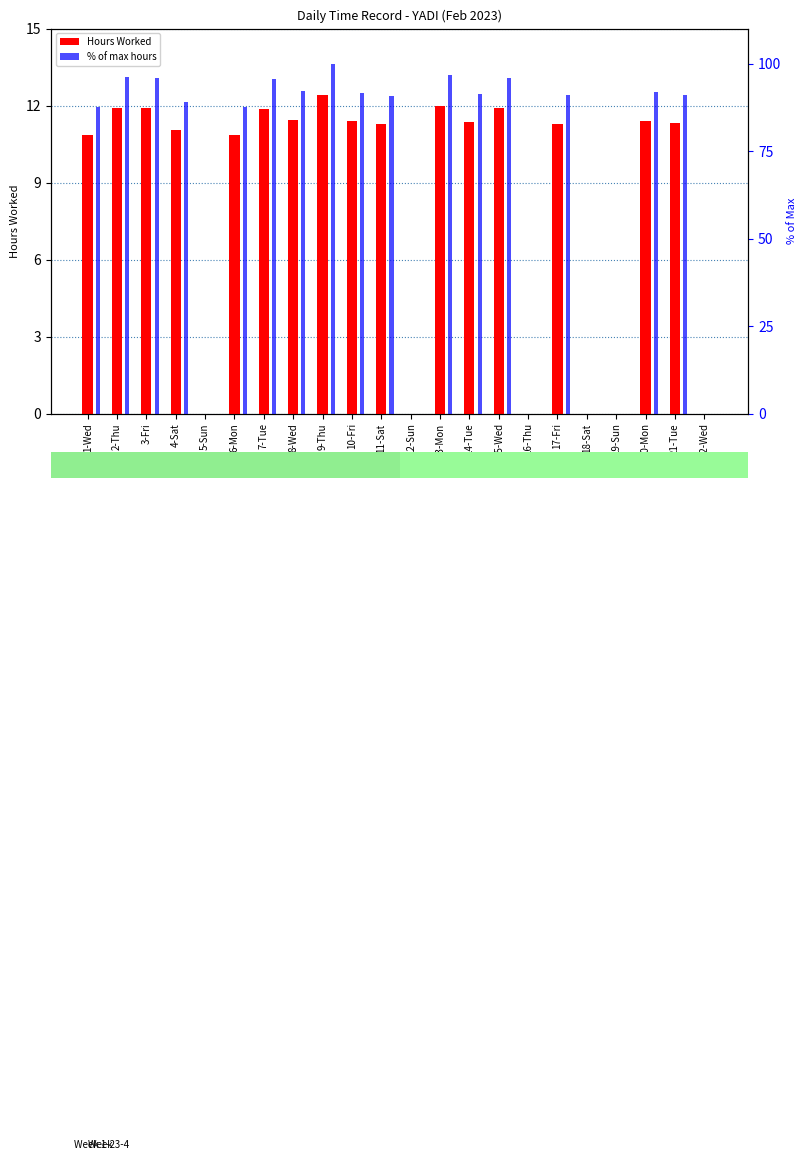

What is the maximum value shown in the chart?

100.0